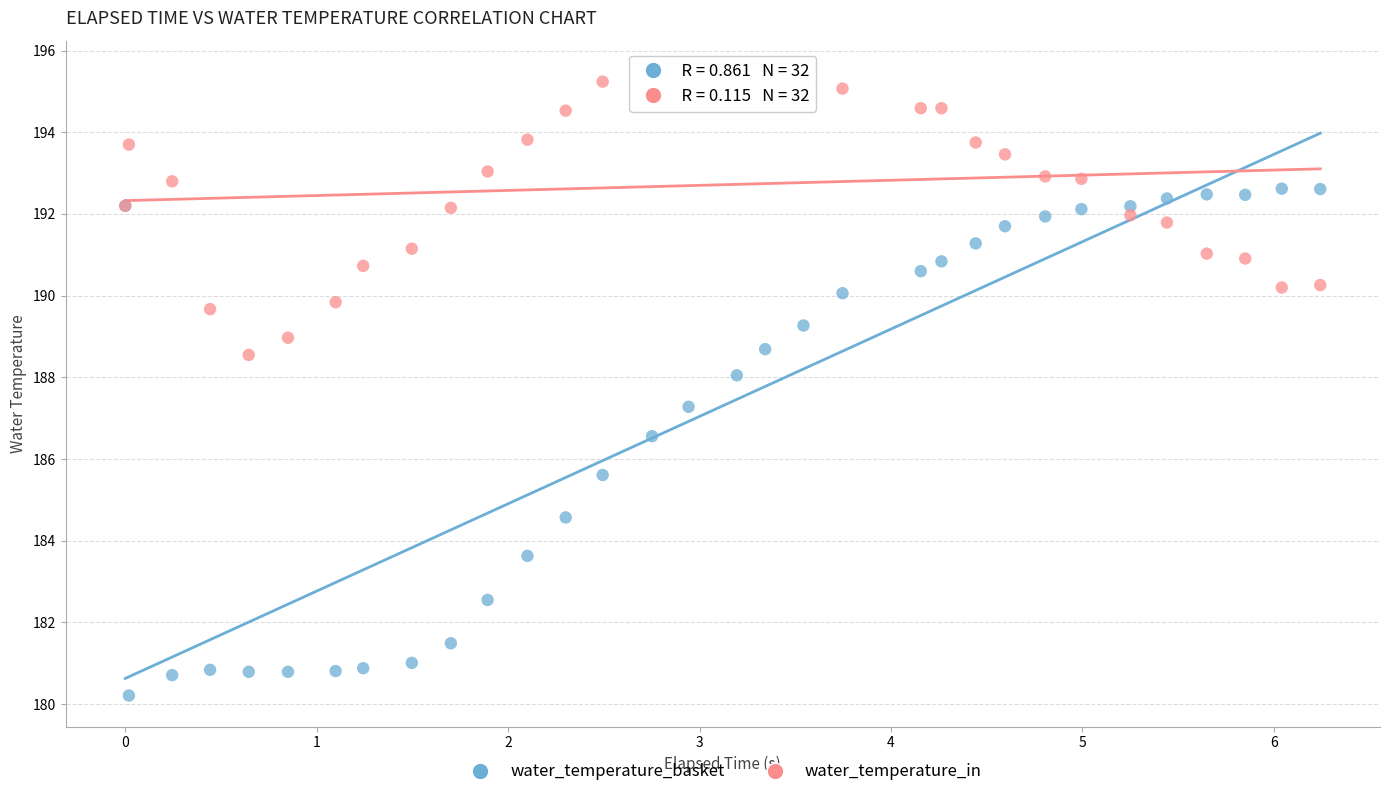

In the water_temperature_basket series, what Y value is closest to 186?

185.6